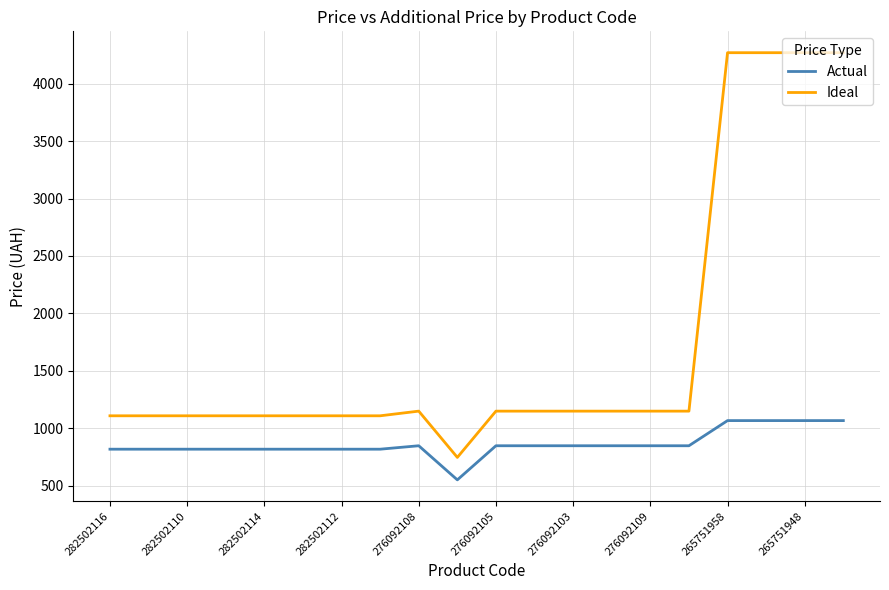

Which series has the largest range (max minus min)?

Ideal